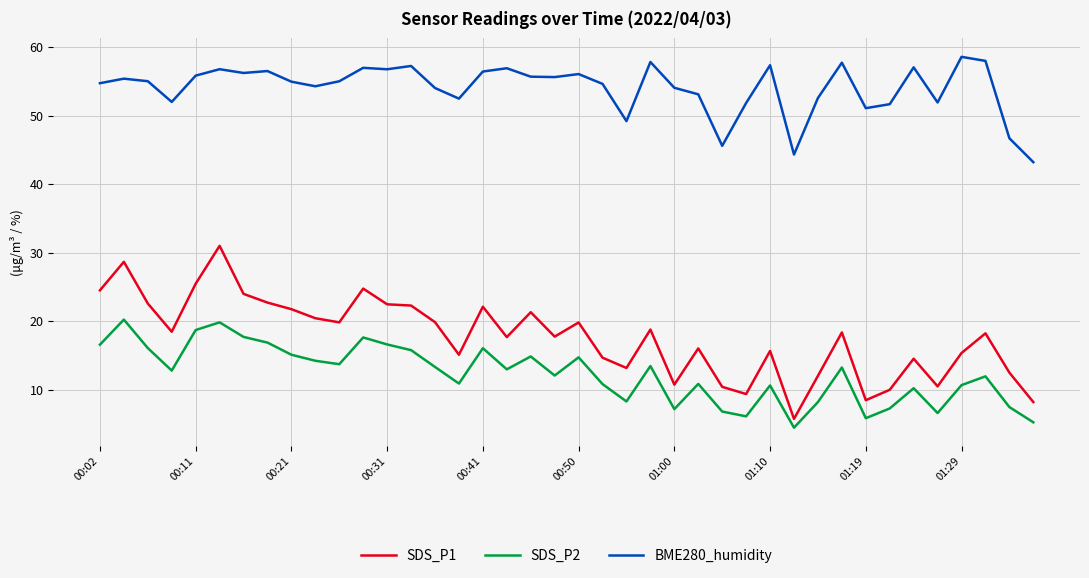

How many lines are shown in the chart?

3